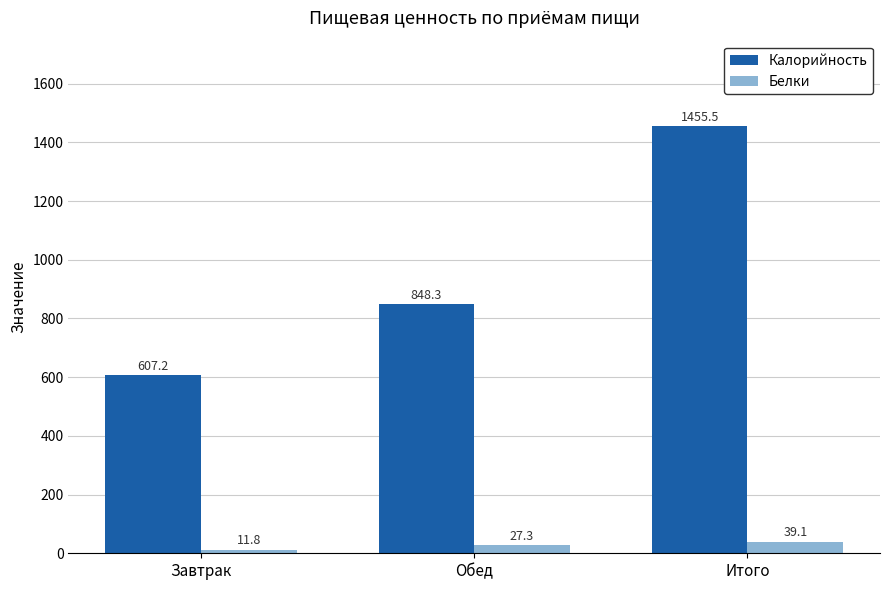

Are the bars horizontal?

No